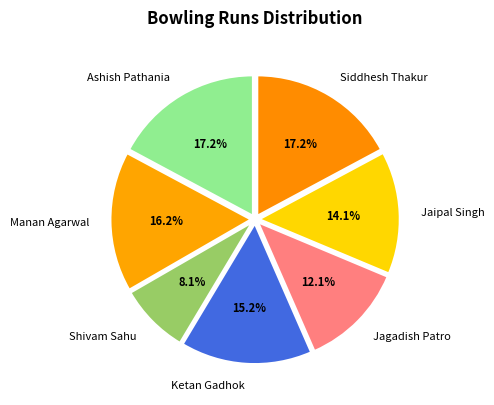

Is there any slice that represents more than half of the pie?

No